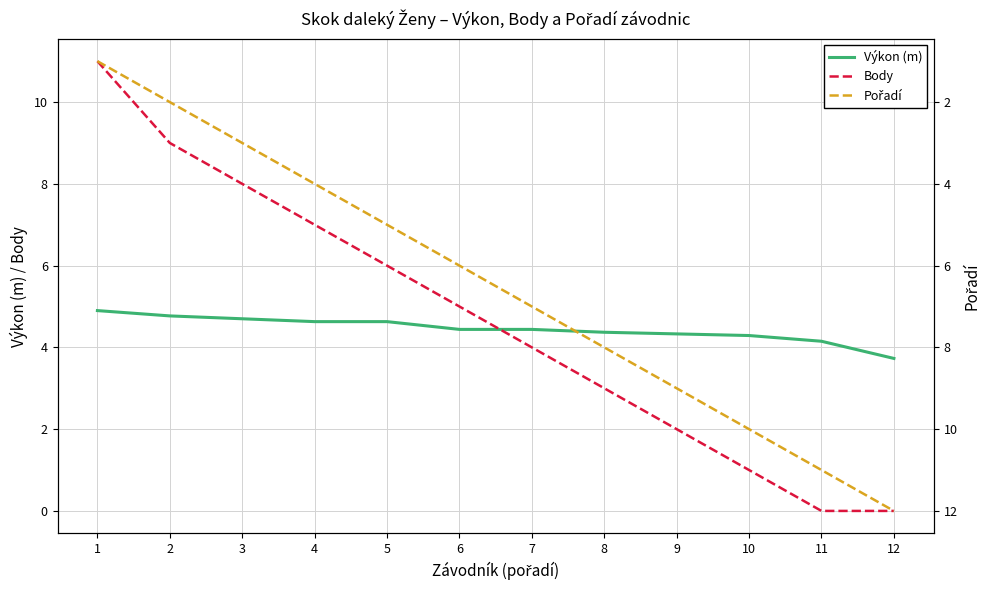

How many categories are shown in the chart?

12